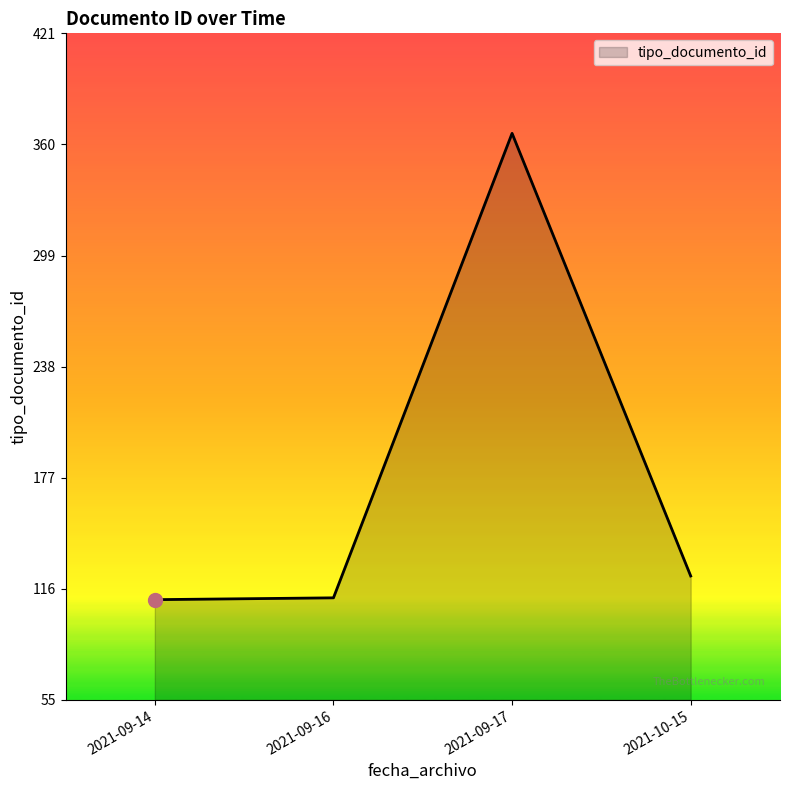

At which category does the data reach its first local peak?

2021-09-17